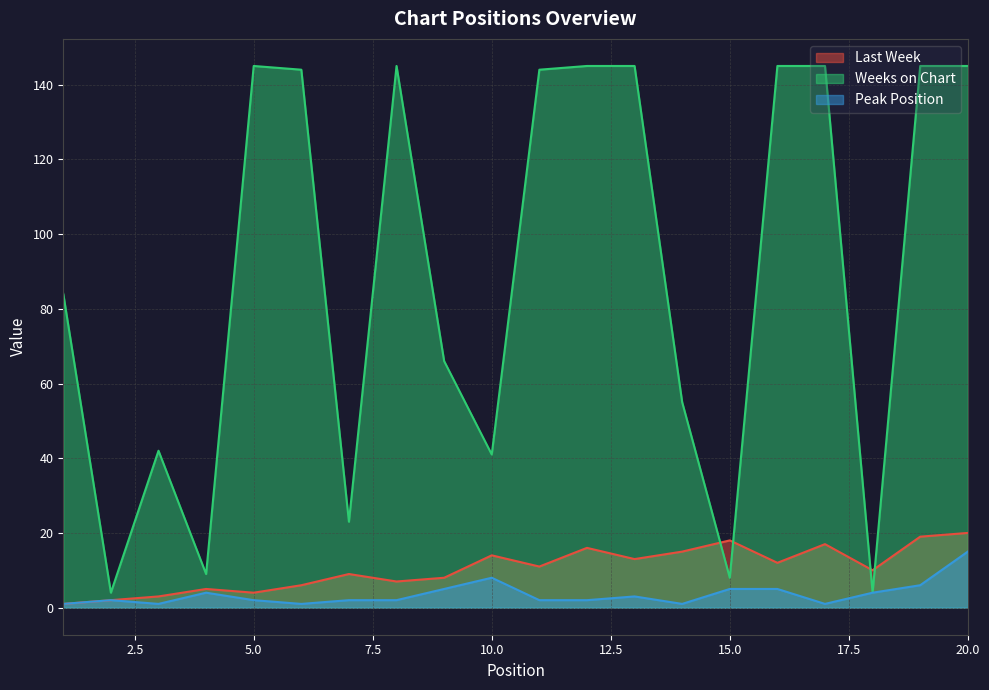

True or false: Peak Position and Last Week cross at least once.

False